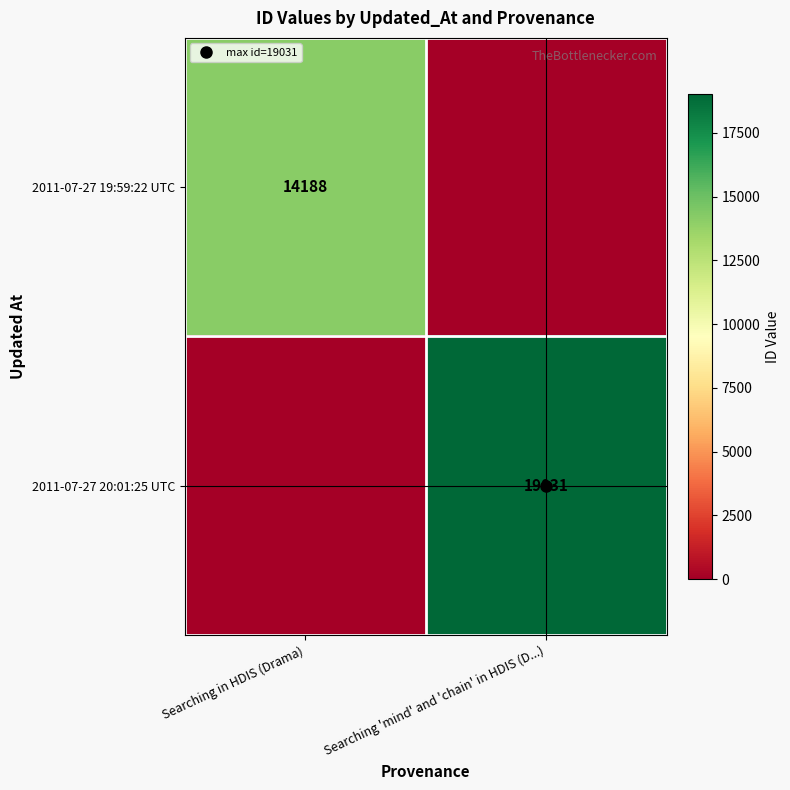

What is the difference between the maximum and minimum values in the 2011-07-27 19:59:22 UTC series?

14188